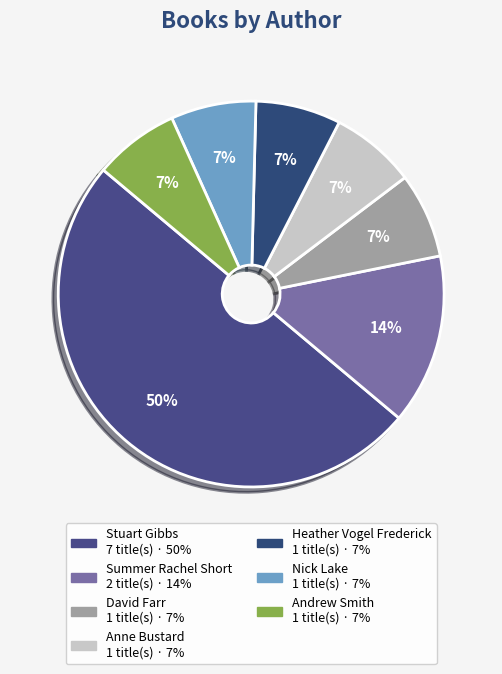

How many segments does this pie chart have?

7